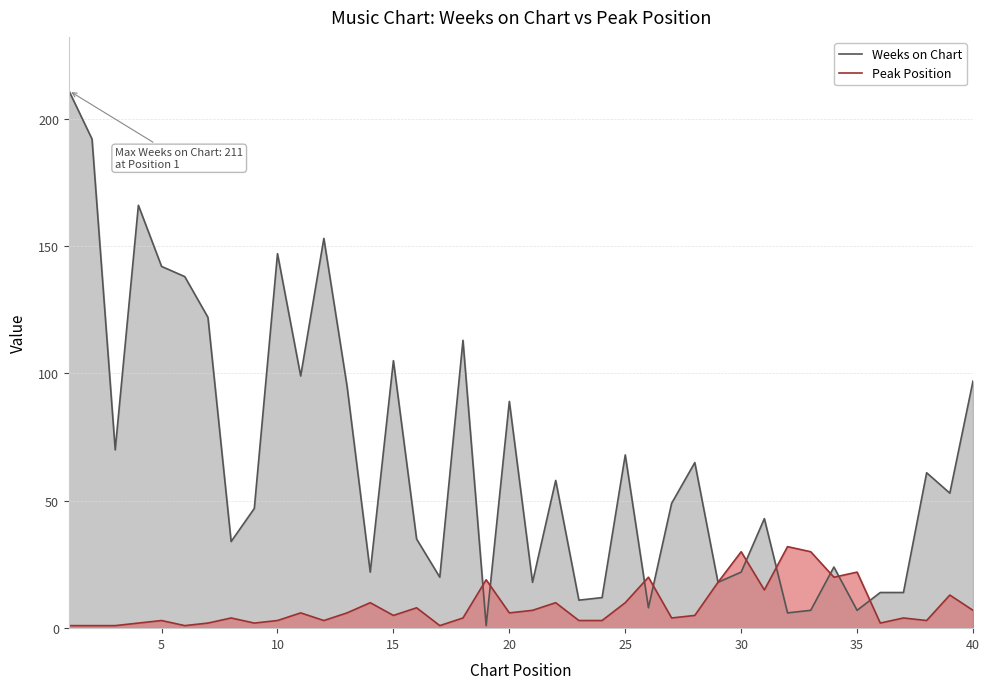

The Weeks on Chart series shows 22 at 30. True or false?

True